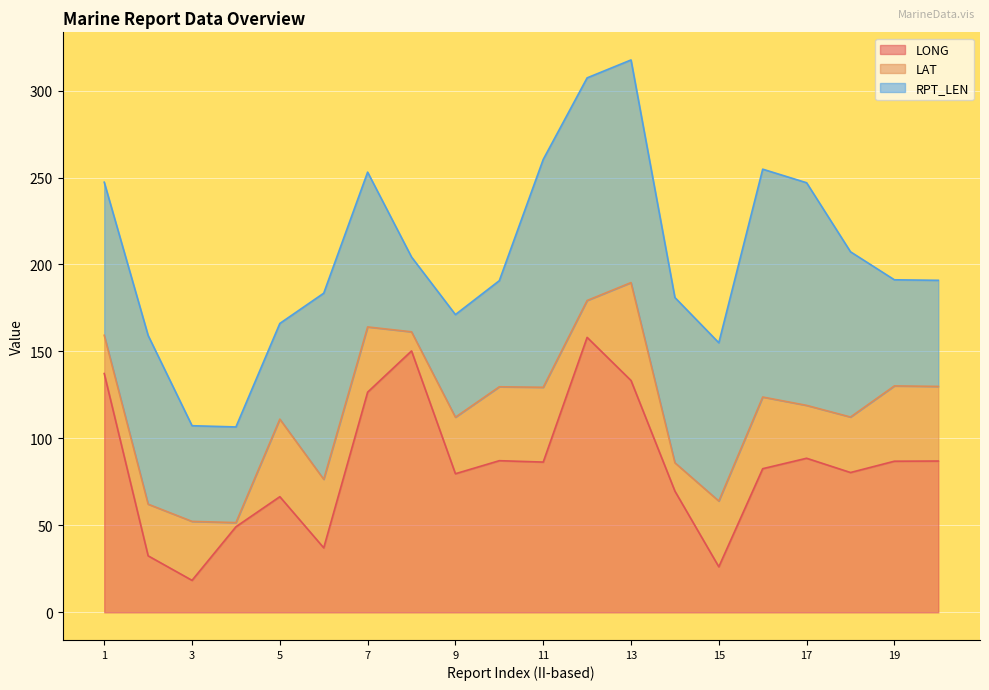

True or false: LAT and RPT_LEN intersect in this chart.

False